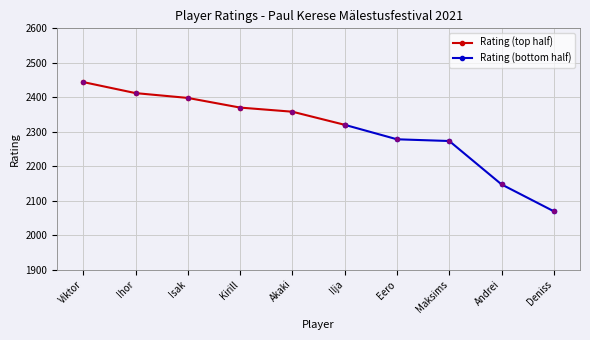

At which label does Rating (top half) reach its minimum?

Ilja